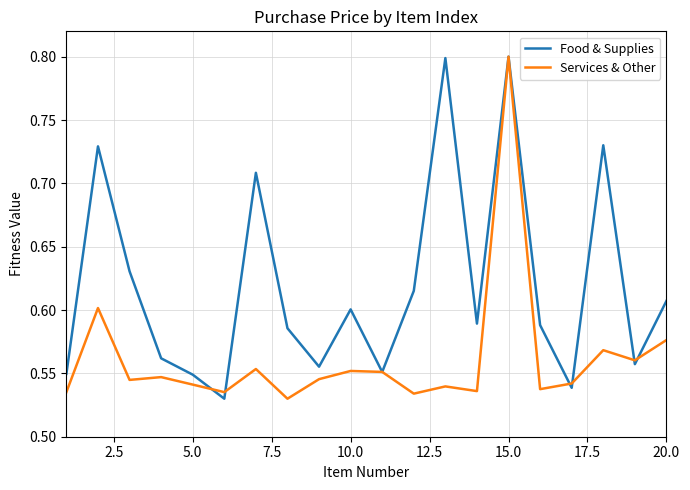

List the series in order of their overall mean, lowest first.

Services & Other, Food & Supplies